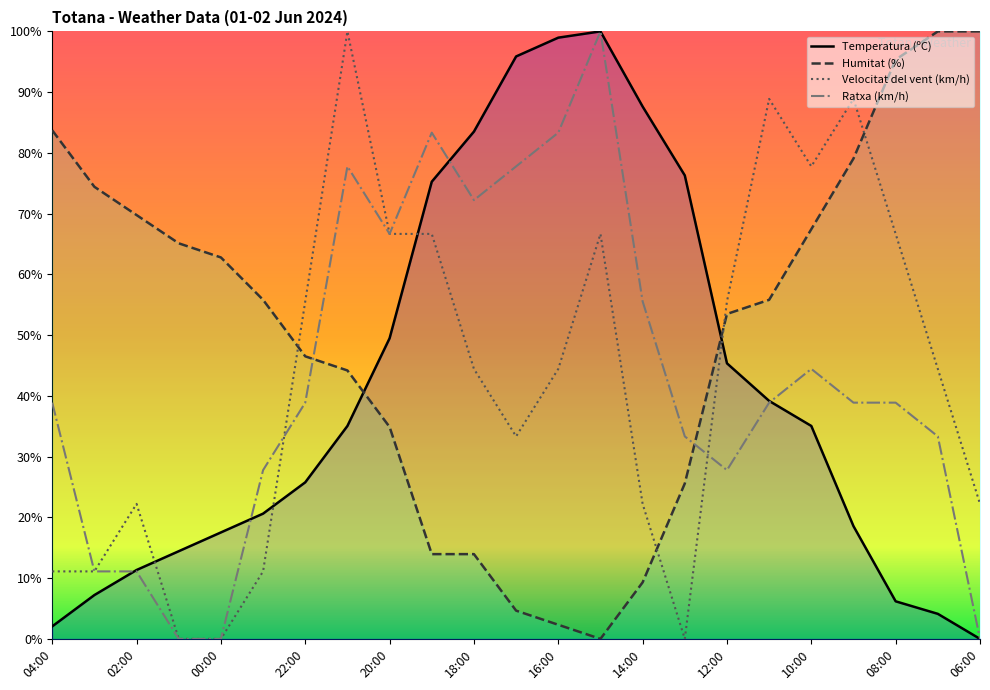

What is the sum of the Humitat (%) values at 03:00 and 18:00?

88.4